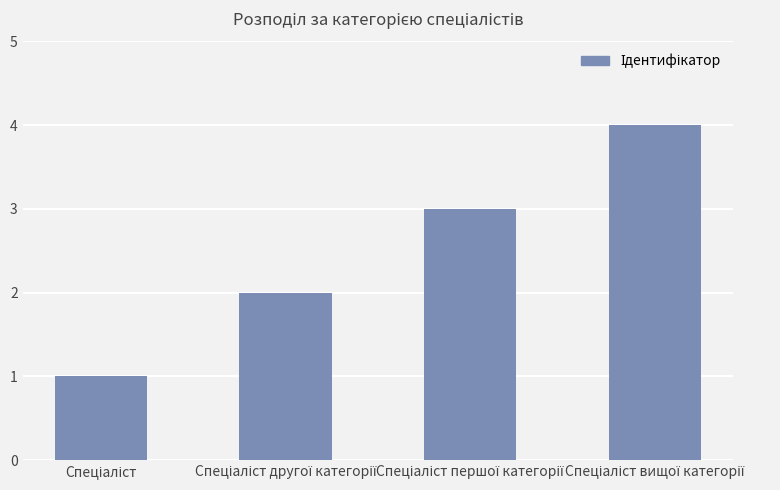

What is the value of the 1st bar from the left?

1